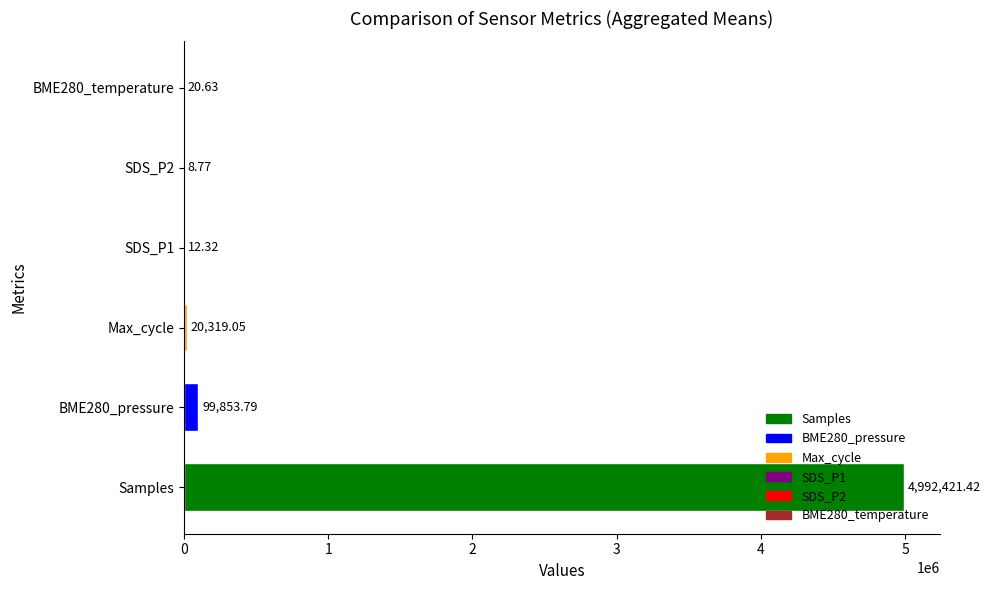

Between SDS_P1 and SDS_P2, which is larger?

SDS_P1